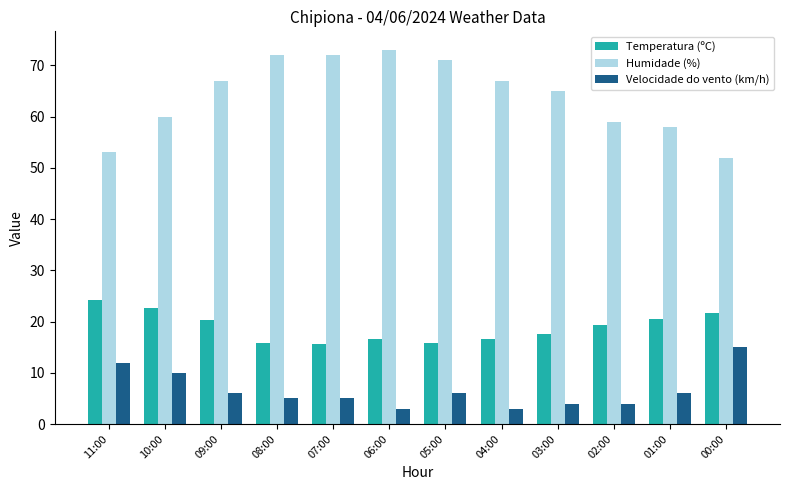

Rank the series by their maximum value, from highest to lowest.

Humidade (%), Temperatura (ºC), Velocidade do vento (km/h)